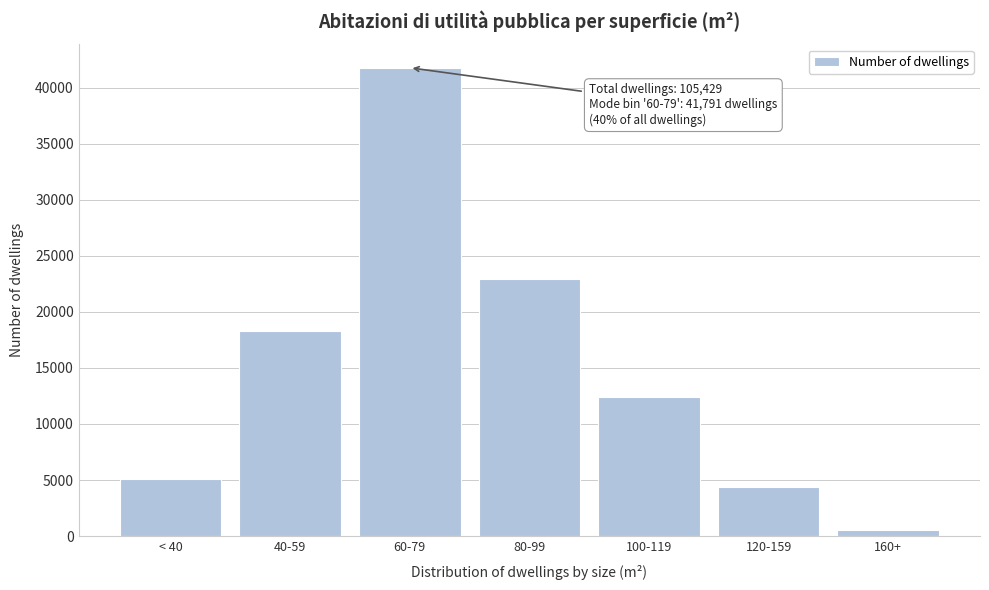

Reading left to right, what are all the values shown in this chart?

< 40=5097	40-59=18282	60-79=41791	80-99=22964	100-119=12405	120-159=4348	160+=542